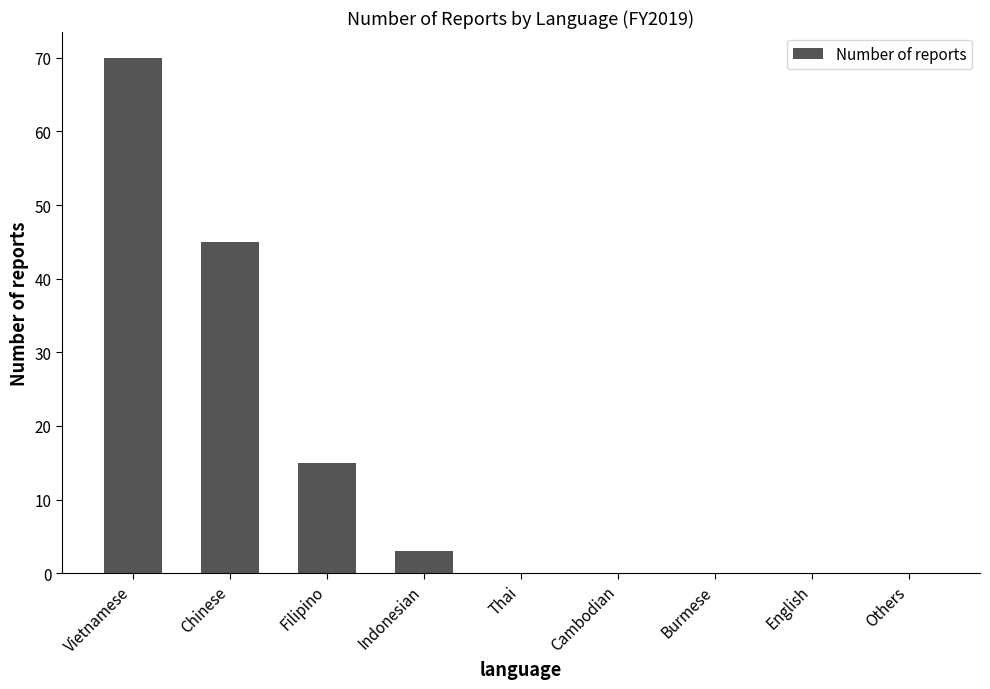

Which category has the highest value across all series?

Vietnamese